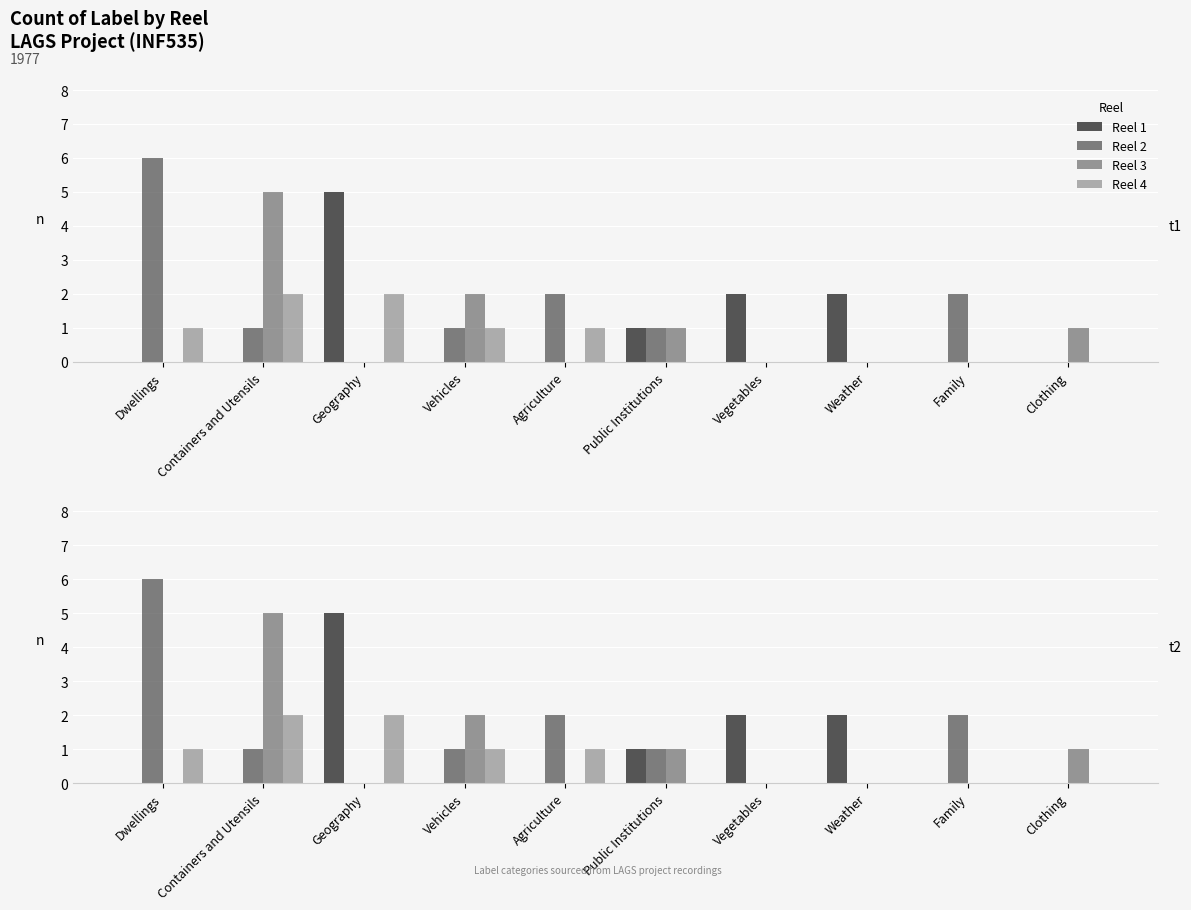

How many bars are there in each group?

4